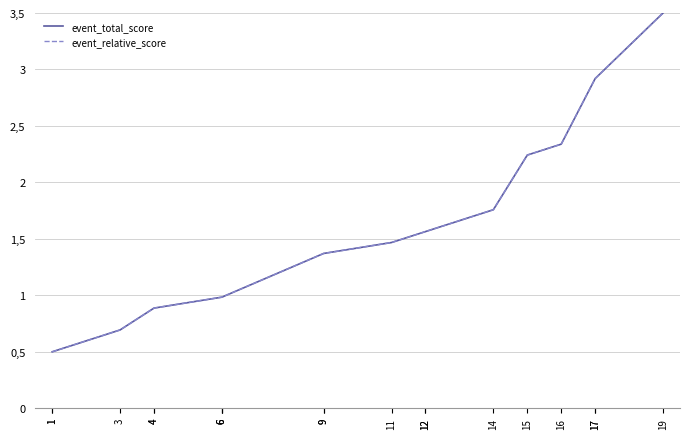

True or false: event_relative_score and event_total_score intersect in this chart.

False